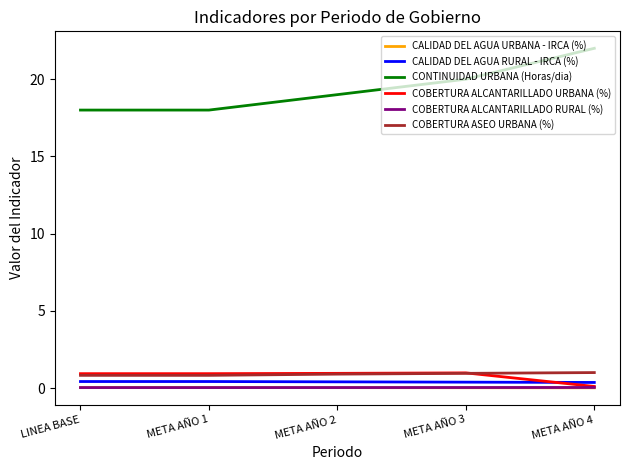

The COBERTURA ASEO URBANA (%) series shows 1.0 at META AÑO 4. True or false?

True